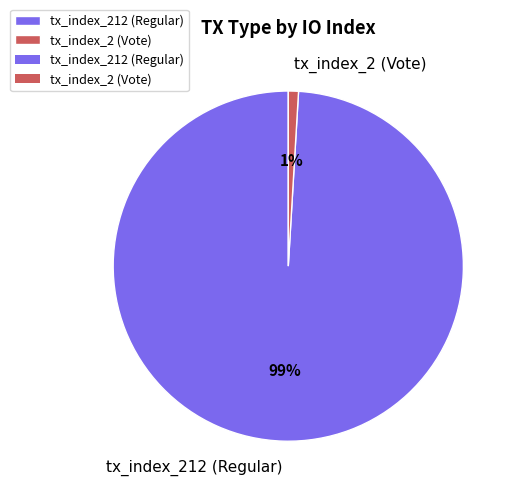

Does tx_index_212 (Regular) account for over 50% of the chart?

Yes